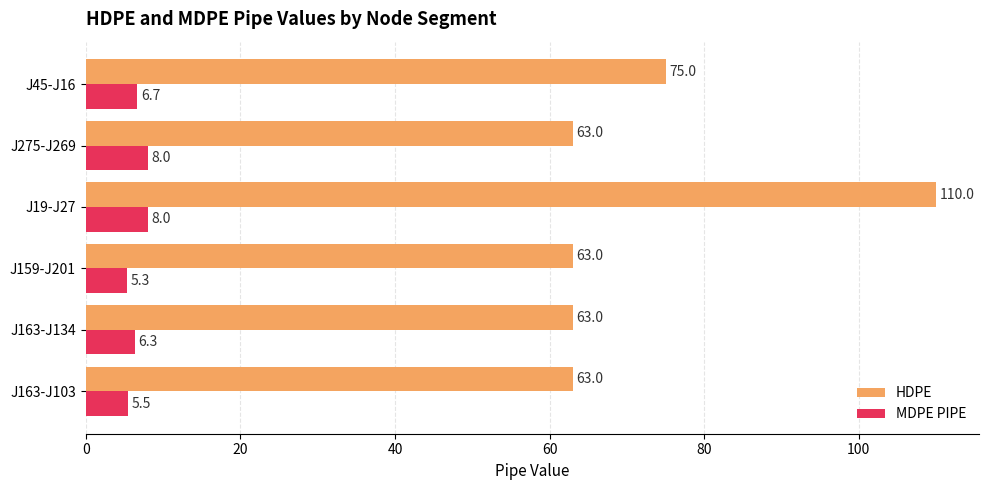

What is the difference between the HDPE values at J45-J16 and J163-J103?

12.0